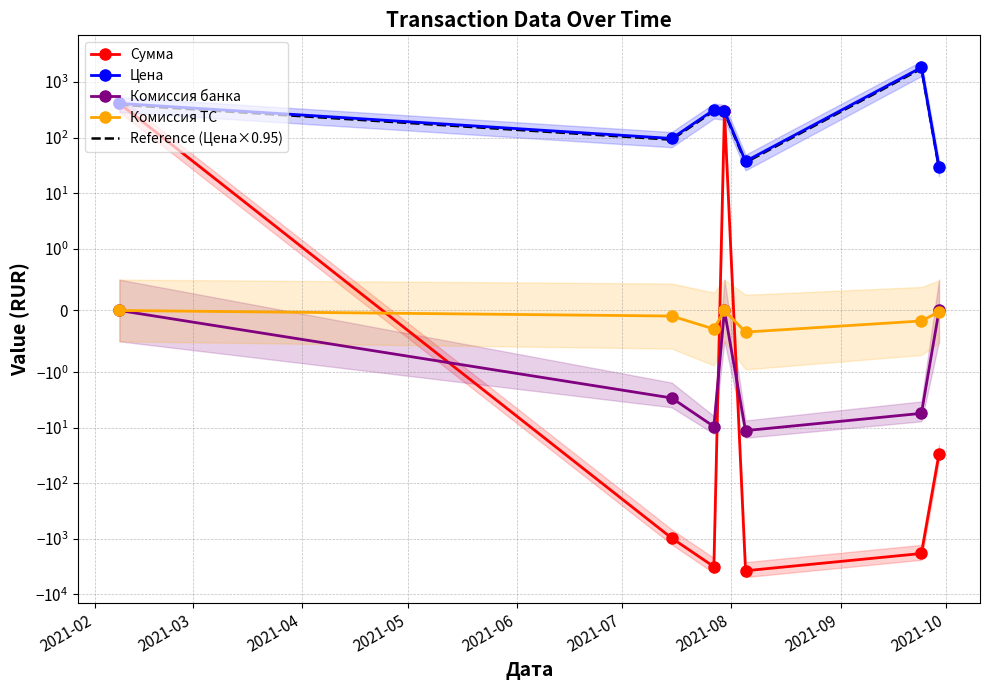

Reading left to right, list all the values displayed in this chart.

Сумма: 414.0	-968.7	-3170.5	300.0	-3756.5	-1837.2	-29.7
Цена: 414.0	96.9	317.1	300.0	37.6	1837.2	29.7
Комиссия банка: 0.0	-2.9	-9.5	0.0	-11.3	-5.5	0.0
Комиссия ТС: 0.0	-0.1	-0.3	0.0	-0.3	-0.2	-0.0
Reference (Цена×0.95): 393.3	92.0	301.2	285.0	35.7	1745.3	28.2